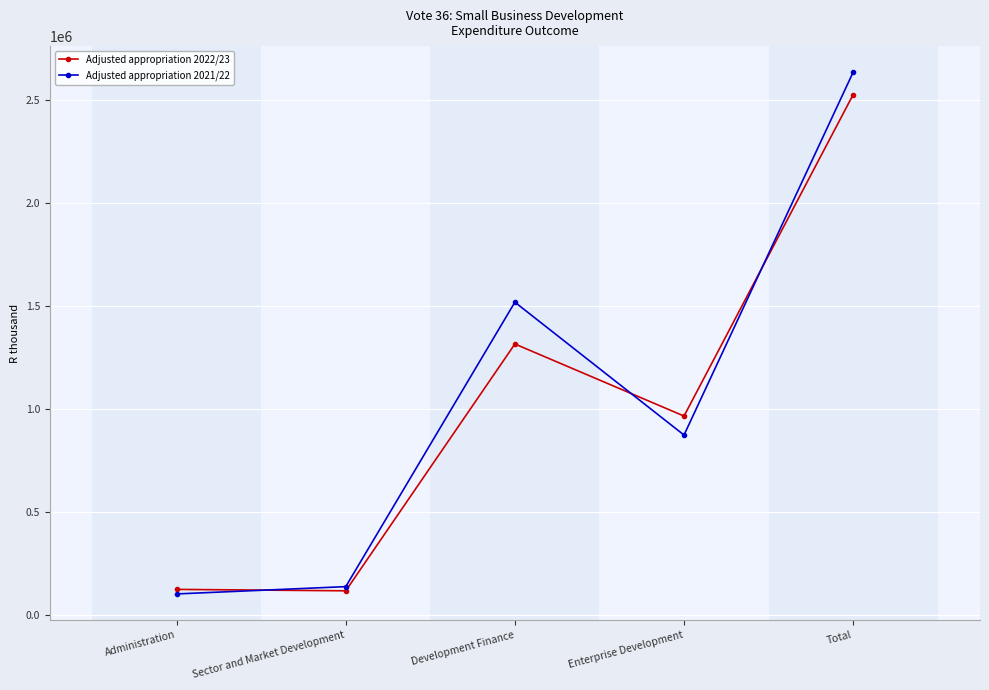

List the series in order of their overall mean, lowest first.

Adjusted appropriation 2022/23, Adjusted appropriation 2021/22